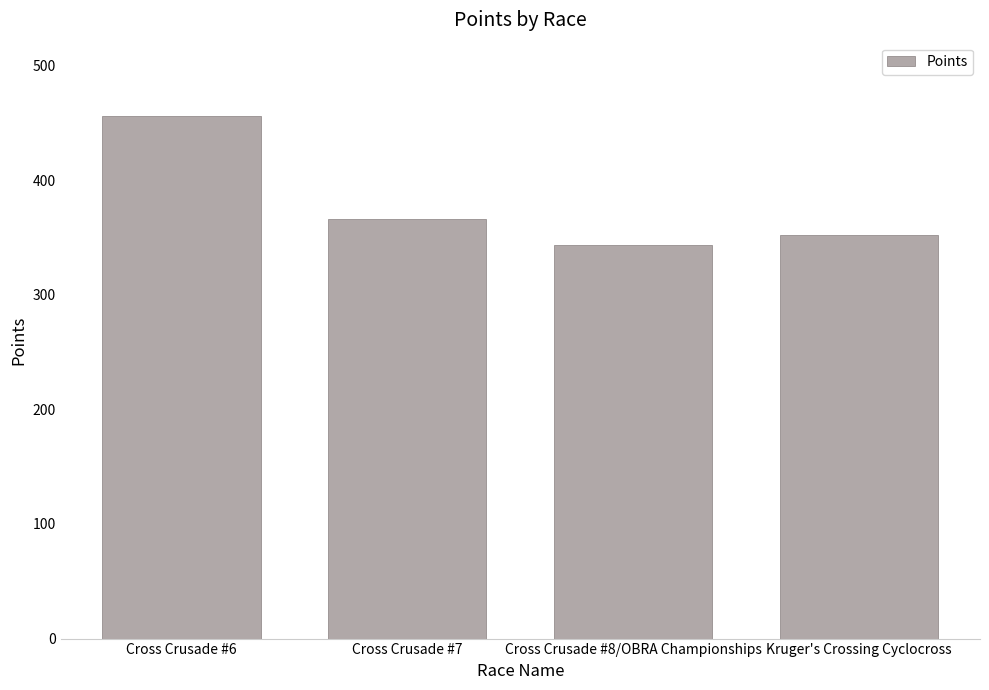

What is the difference between the second highest and second lowest values?

14.1